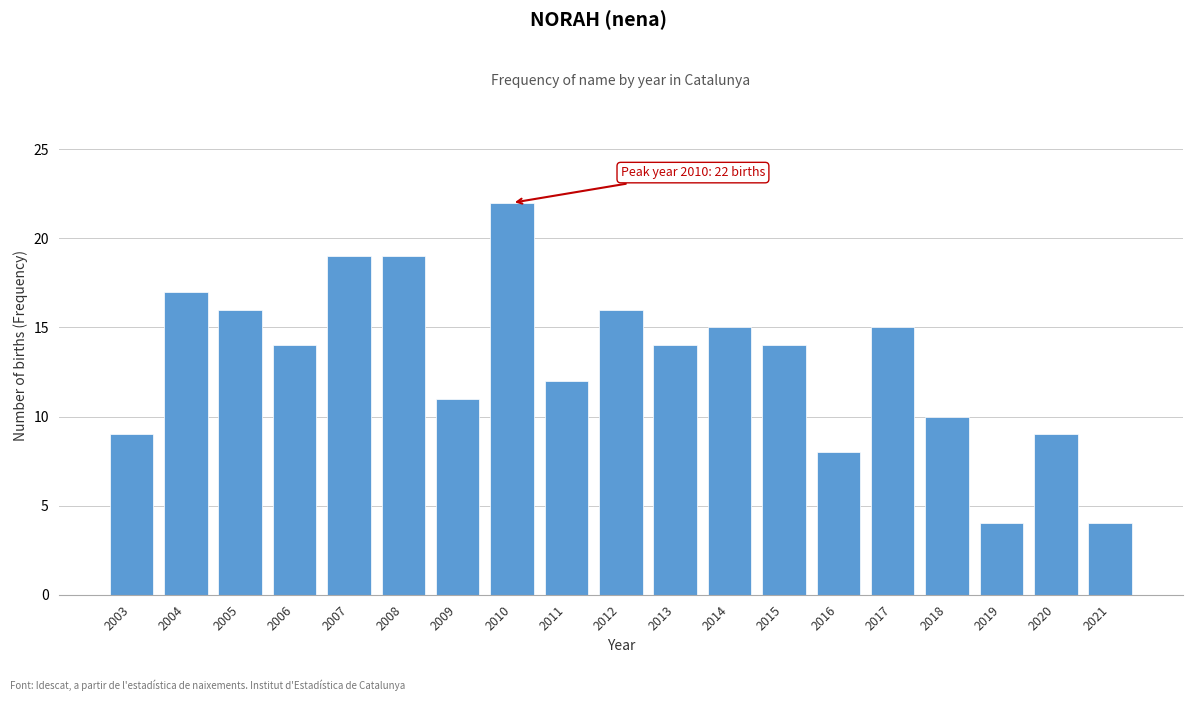

Reading right to left, extract all data points from this chart.

2021=4	2020=9	2019=4	2018=10	2017=15	2016=8	2015=14	2014=15	2013=14	2012=16	2011=12	2010=22	2009=11	2008=19	2007=19	2006=14	2005=16	2004=17	2003=9